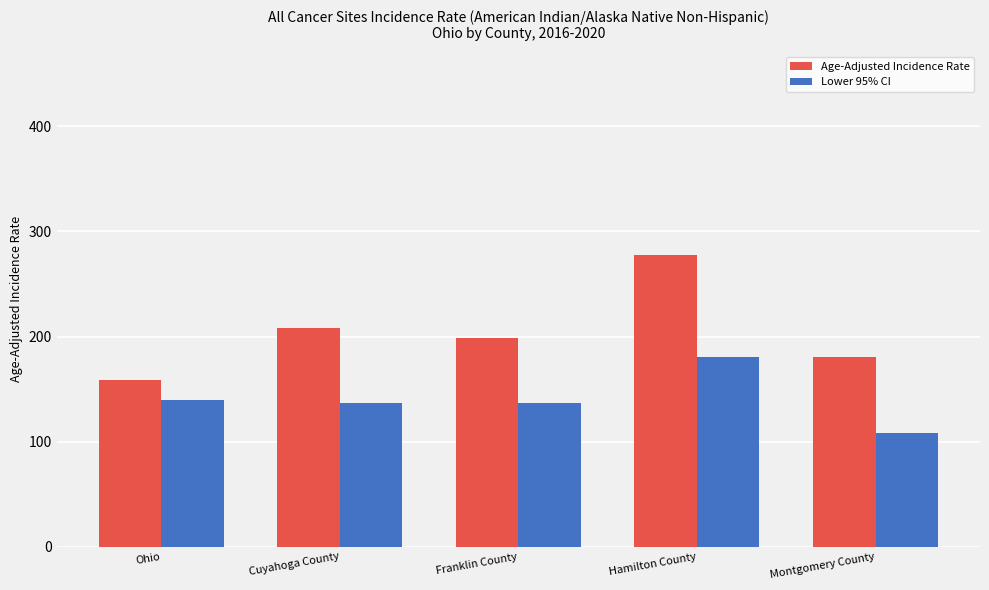

At which label does Age-Adjusted Incidence Rate reach its peak?

Hamilton County